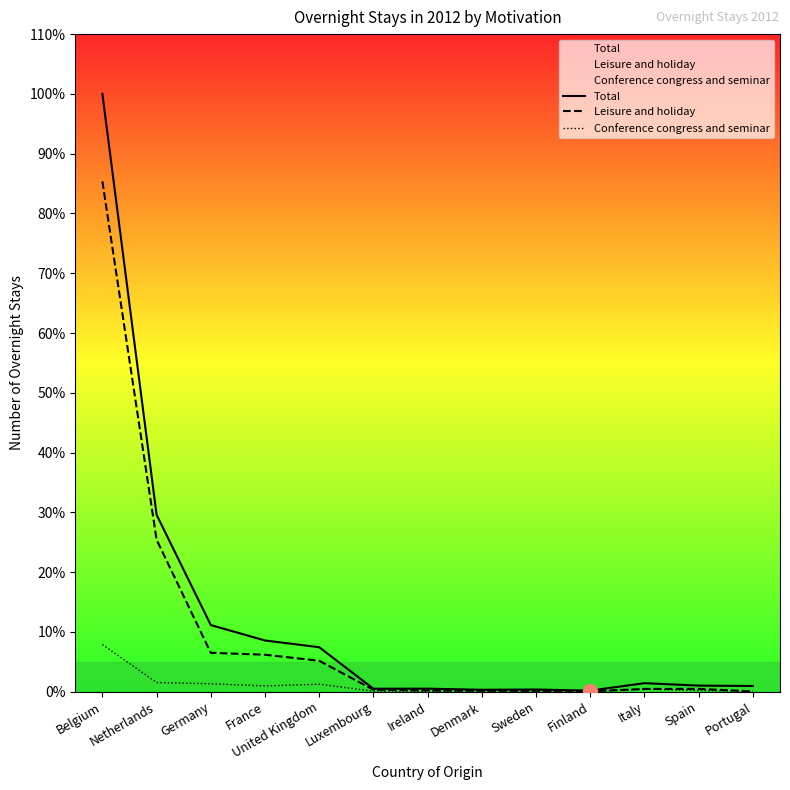

Reading left to right, extract all data points from this chart.

Total: 100.0	29.6	11.2	8.6	7.5	0.5	0.5	0.3	0.4	0.2	1.4	1.0	1.0
Leisure and holiday: 85.4	25.4	6.5	6.2	5.2	0.3	0.2	0.2	0.1	0.1	0.5	0.5	0.1
Conference congress and seminar: 7.9	1.6	1.3	1.0	1.3	0.1	0.1	0.1	0.1	0.1	0.4	0.2	0.1